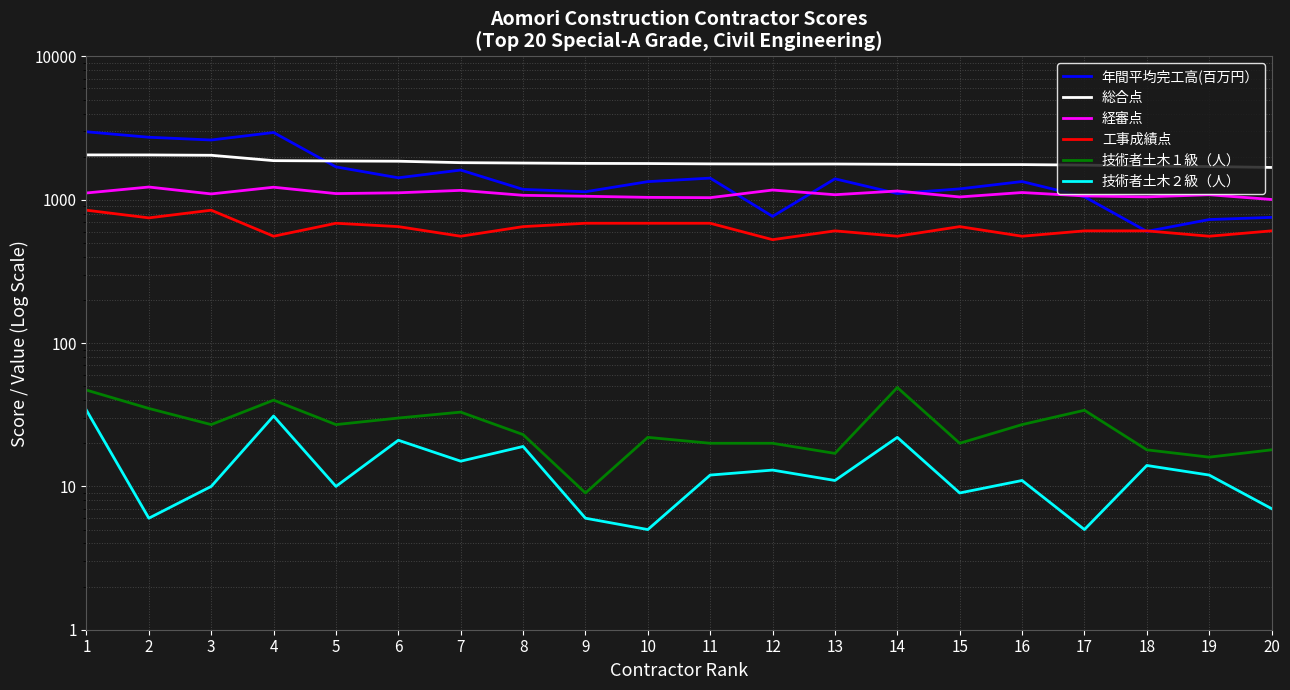

In 技術者土木１級（人）, how many points are higher than both neighbors (excluding endpoints)?

5